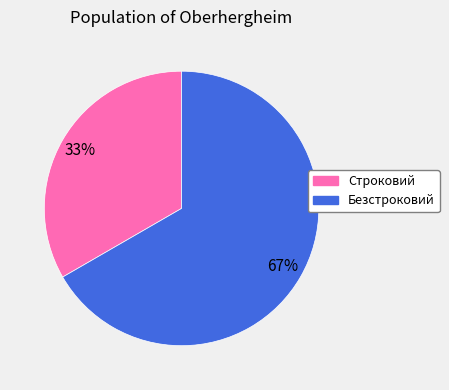

To the nearest percent, what is the combined percentage of Безстроковий and Строковий?

100%